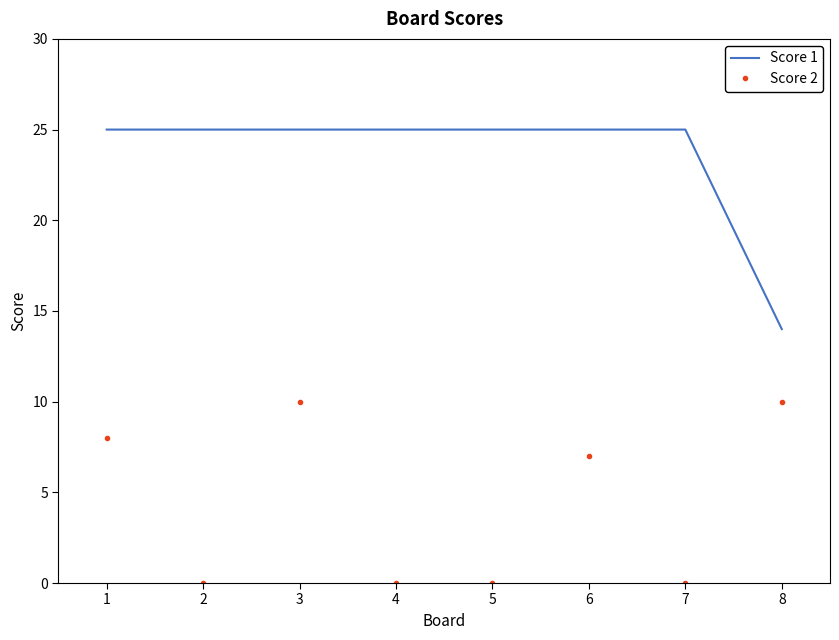

The Score 1 series shows 37 at 7. True or false?

False